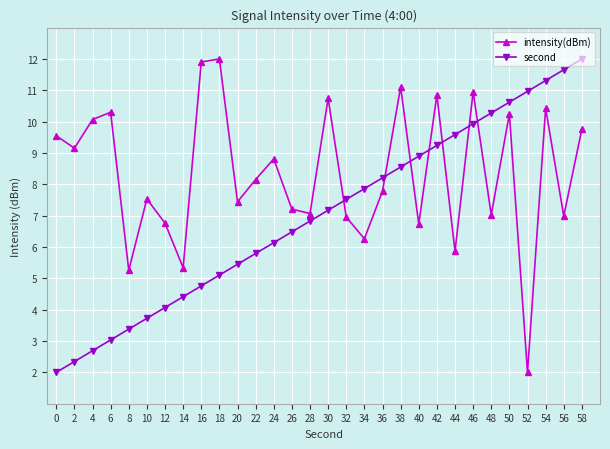

How many times do intensity(dBm) and second cross each other?

7